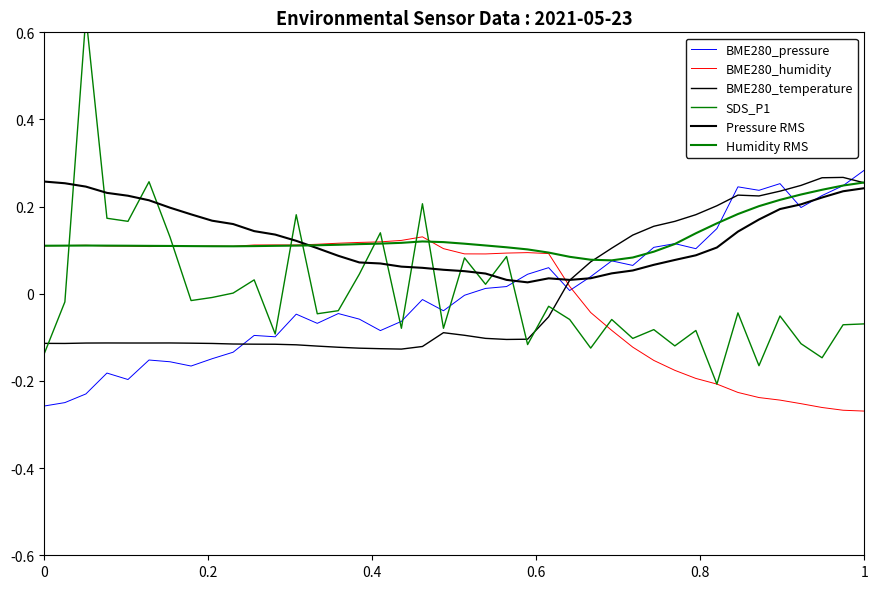

What is the difference between the maximum and minimum values in the Humidity RMS series?

0.2